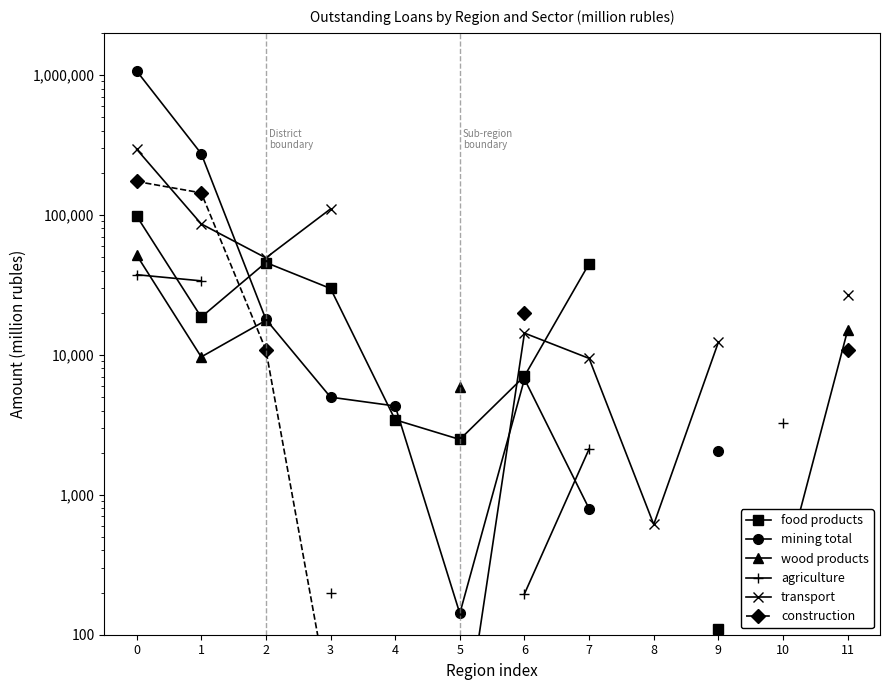

How many lines are shown in the chart?

6